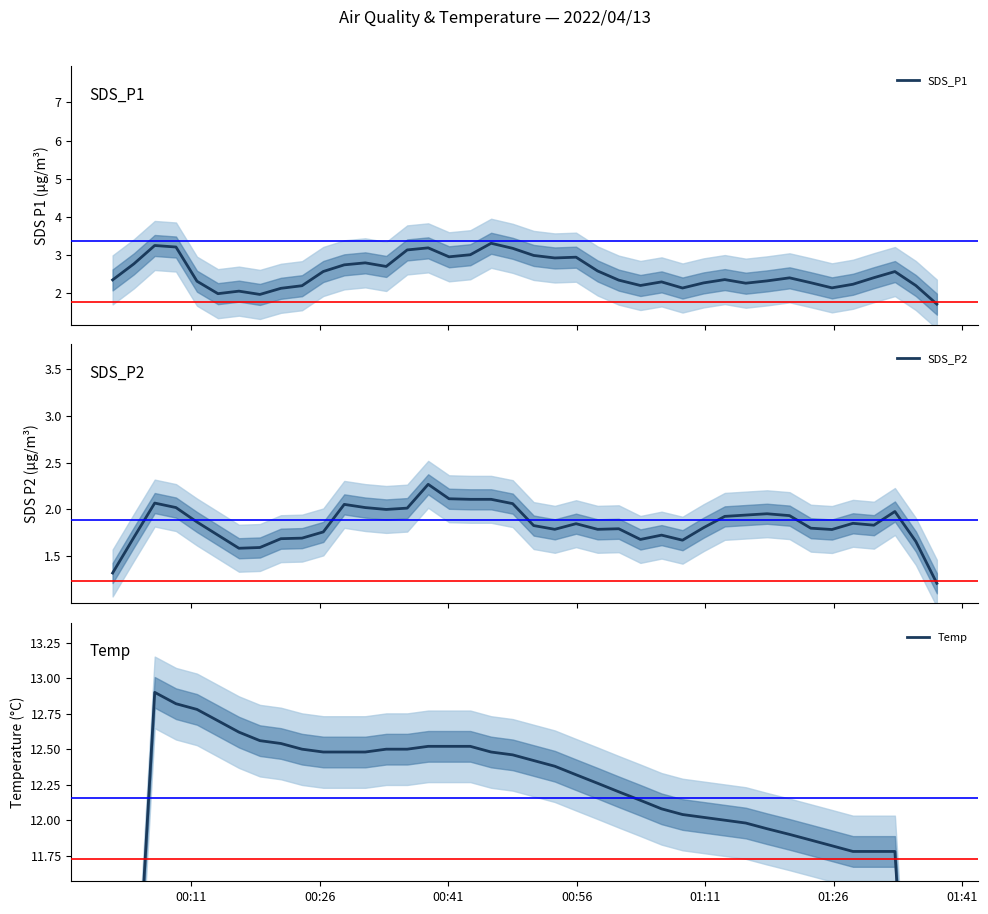

What is the value of the Temp point at the 31st from the left?

12.0